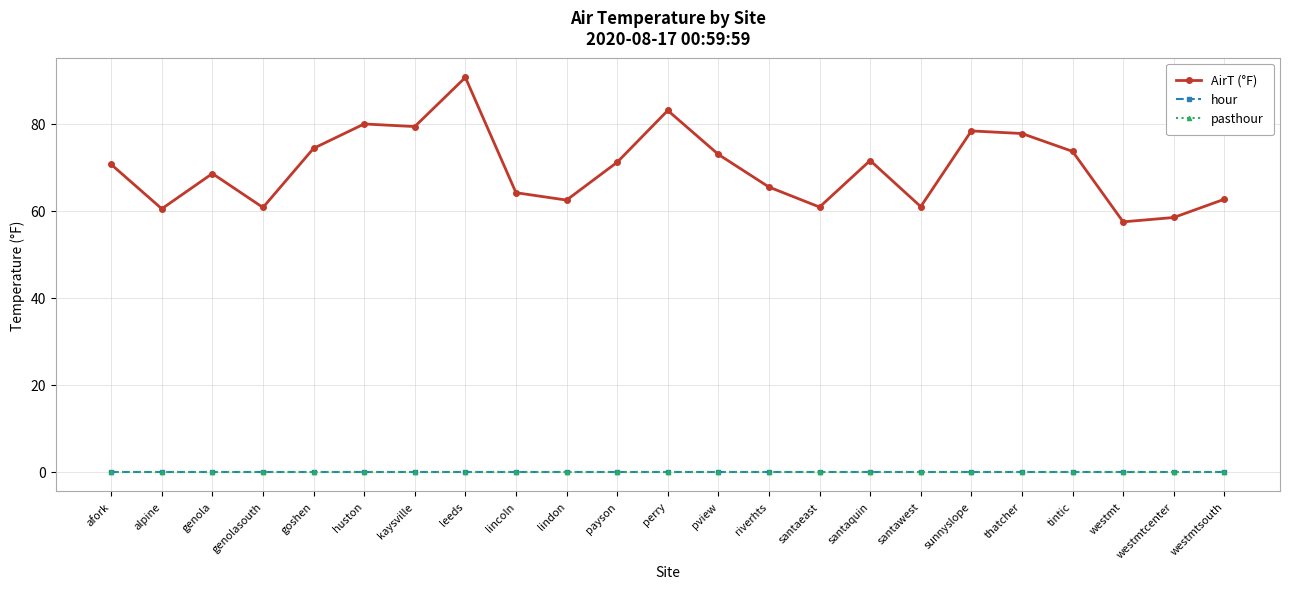

Is this an area chart (filled region under the line)?

No